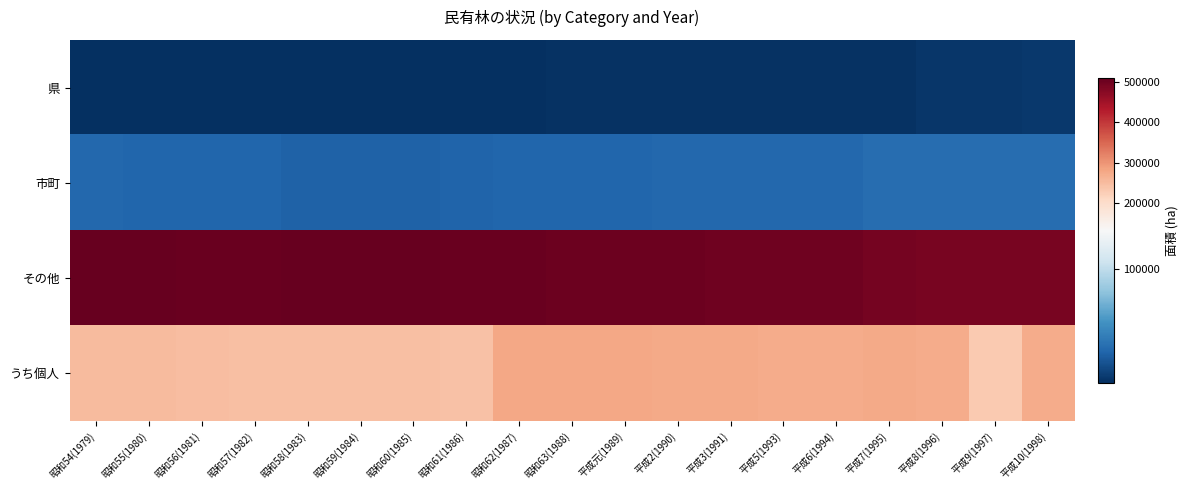

Rank the series at 平成2(1990) from lowest to highest value.

県, 市町, うち個人, その他